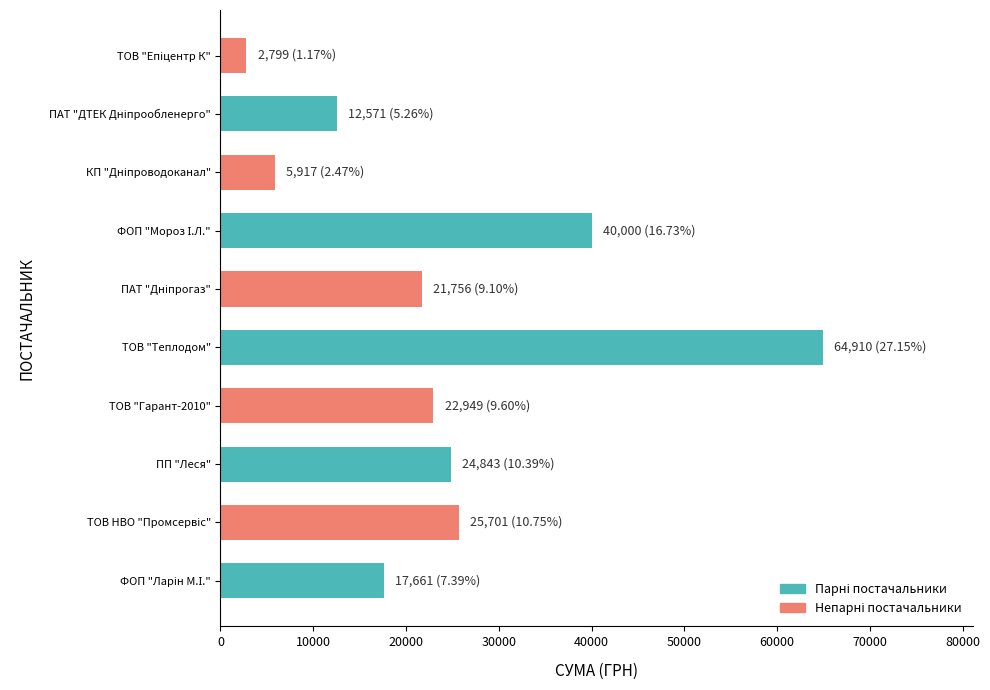

Reading bottom to top, transcribe all the data shown in this chart.

17660.7	25700.5	24842.5	22949.4	64910.4	21756.1	40000.0	5917.0	12570.9	2799.0